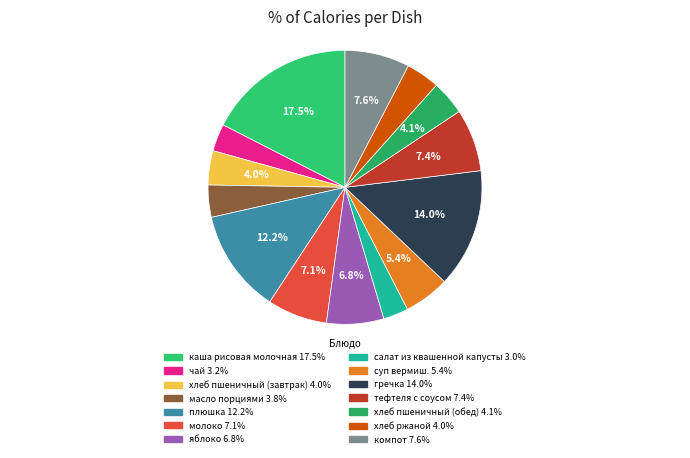

What is the total percentage of яблоко and чай?

10.0%